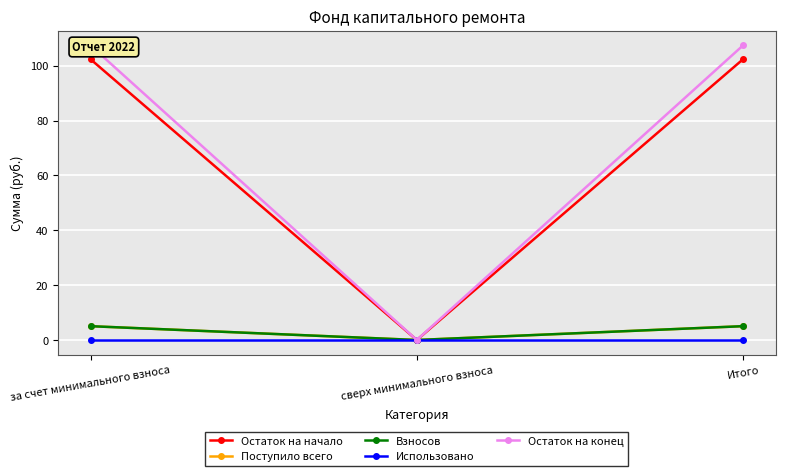

Reading left to right, extract all data points from this chart.

Остаток на начало: за счет минимального взноса=102.3	сверх минимального взноса=0.0	Итого=102.3
Поступило всего: за счет минимального взноса=5.0	сверх минимального взноса=0.0	Итого=5.0
Взносов: за счет минимального взноса=5.0	сверх минимального взноса=0.0	Итого=5.0
Использовано: за счет минимального взноса=0.0	сверх минимального взноса=0.0	Итого=0.0
Остаток на конец: за счет минимального взноса=107.4	сверх минимального взноса=0.0	Итого=107.4